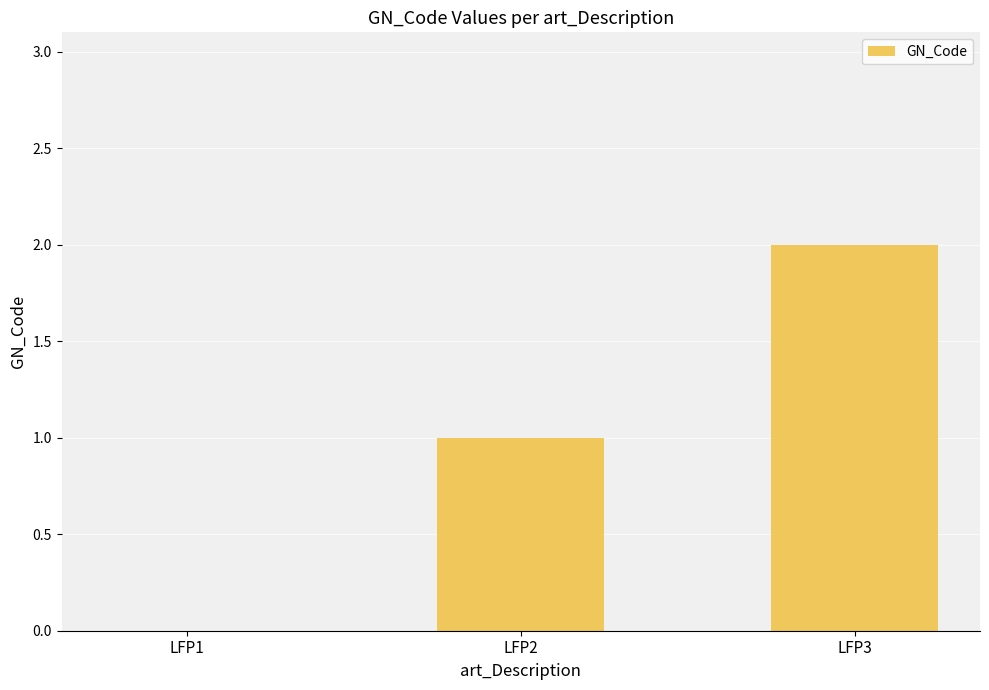

What is the sum of the values at LFP2 and LFP3?

3